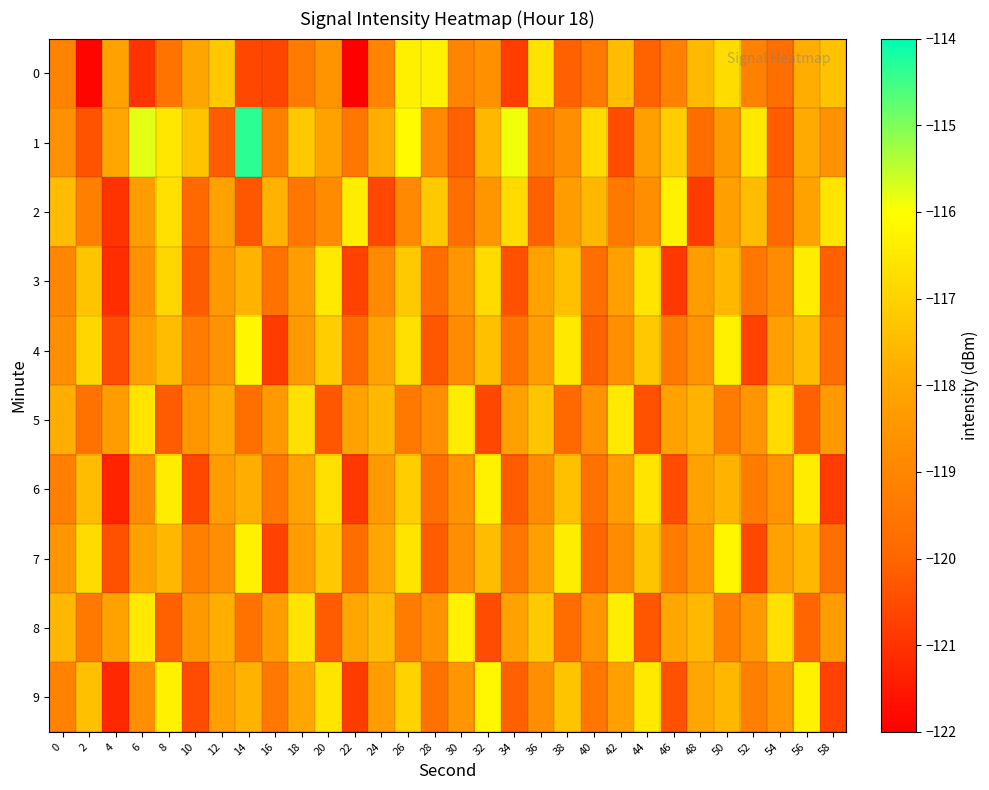

Which series has the largest total across all categories?

1